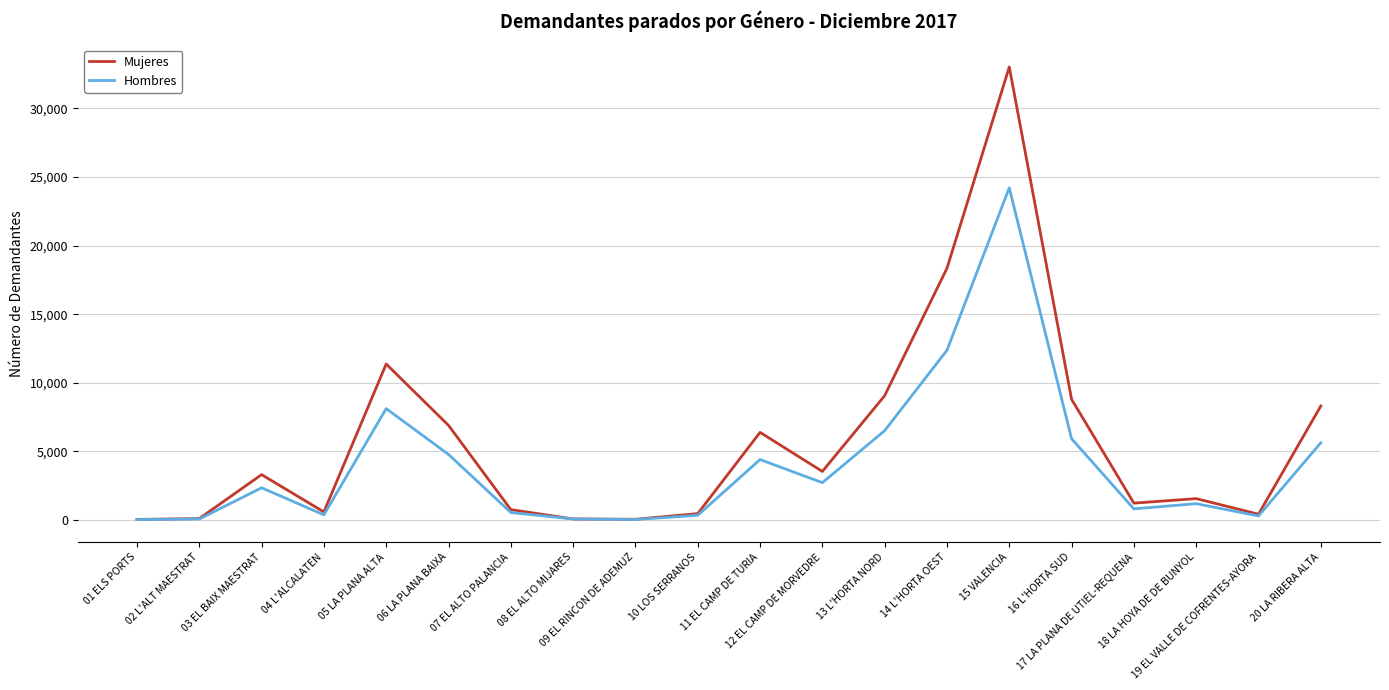

Which series has the largest range (max minus min)?

Mujeres